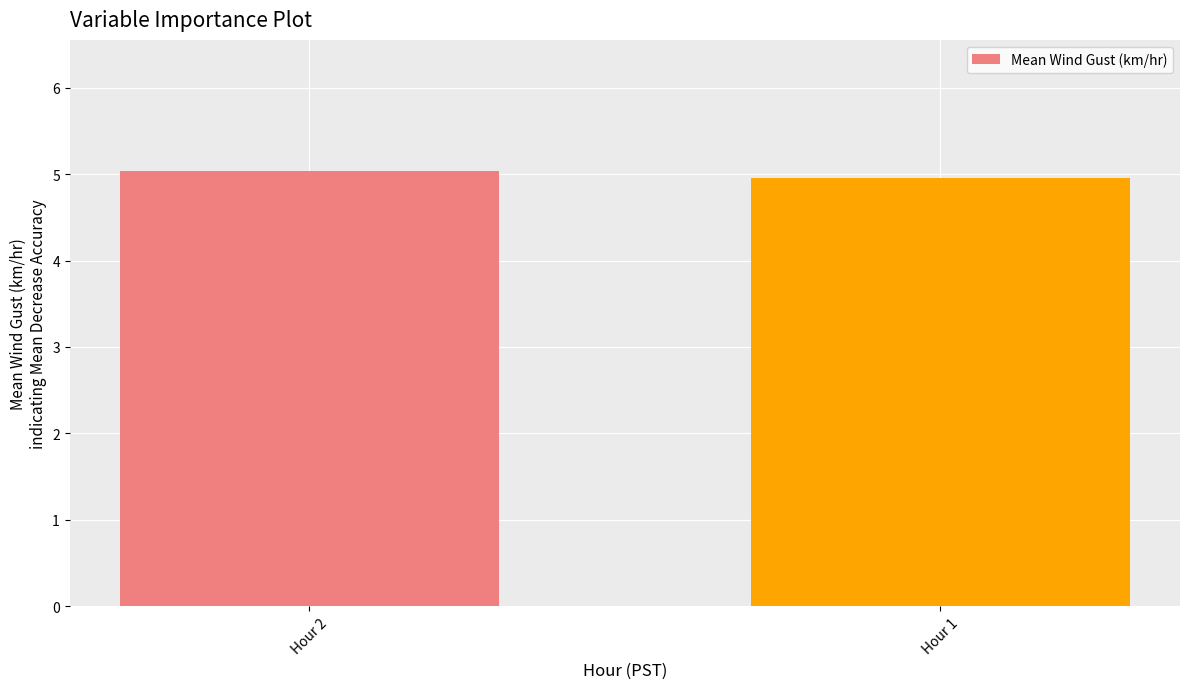

List the labels in order of value, largest first.

Hour 2, Hour 1